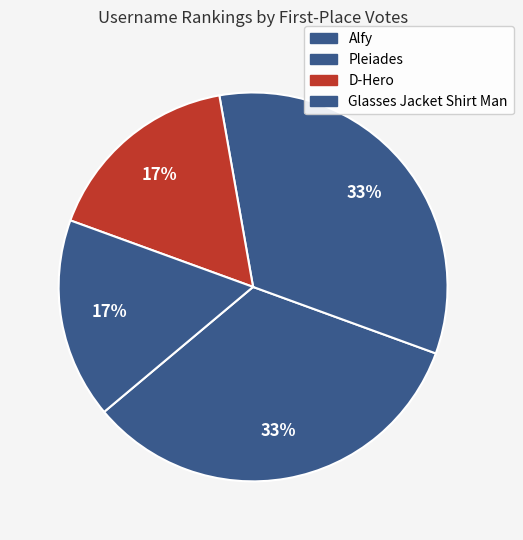

True or false: Pleiades accounts for 12% of the total.

False